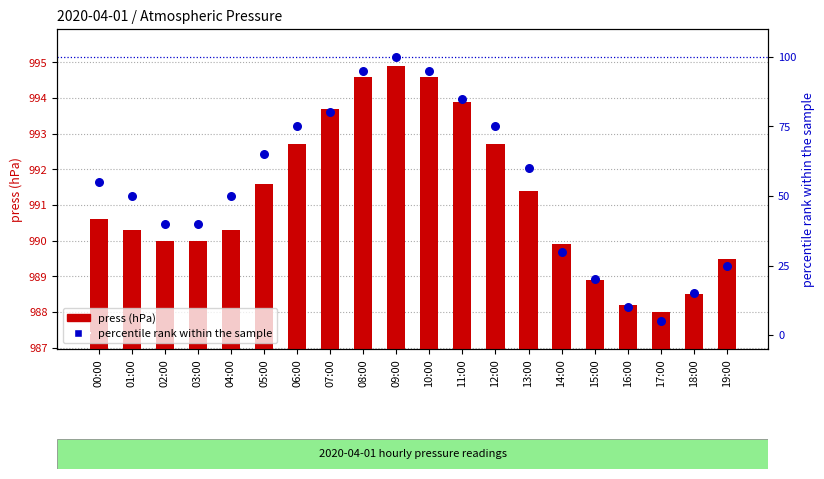

Which series has the widest spread of Y values?

percentile rank within the sample